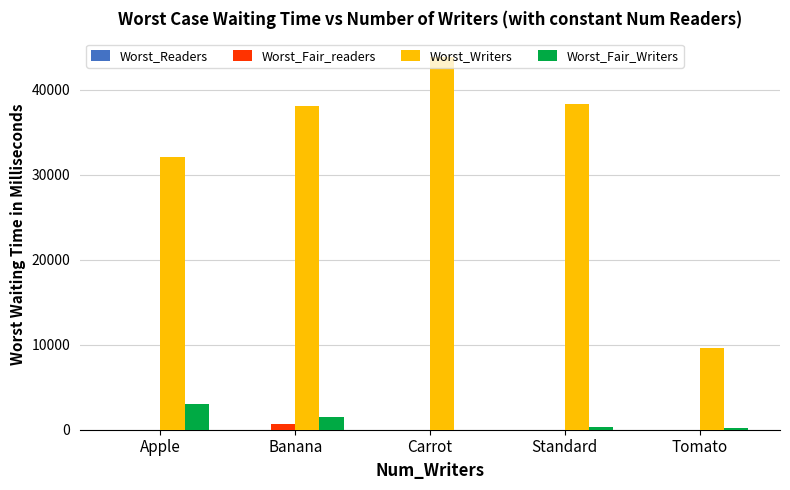

What is the sum of all Worst_Writers values?

162022